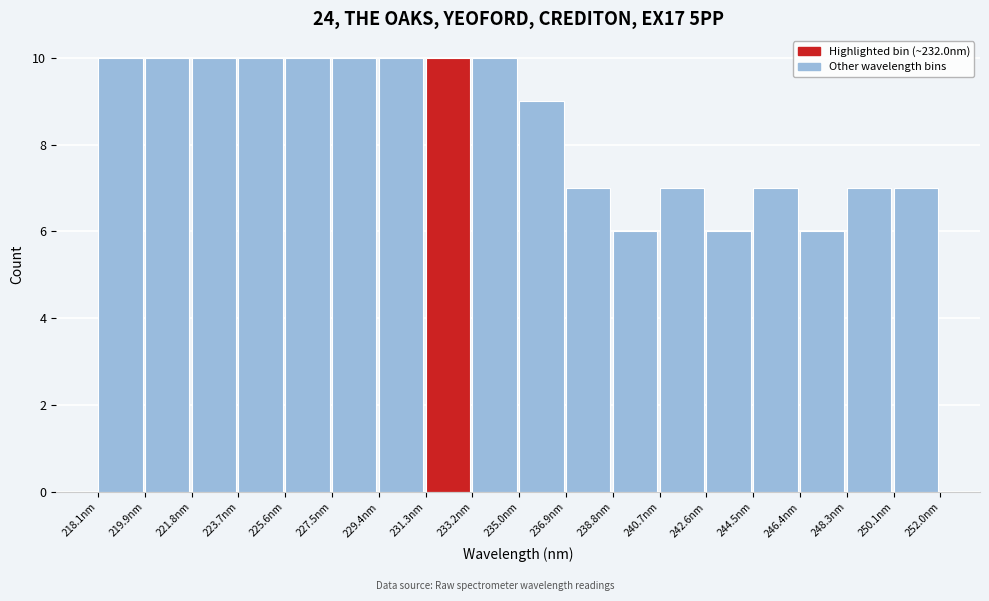

What is the height of the bar covering 220.0 to 221.8 on the x-axis? Neither the bar edges nor the heights are printed on the chart, so give them approximately, as read against the axes.

10